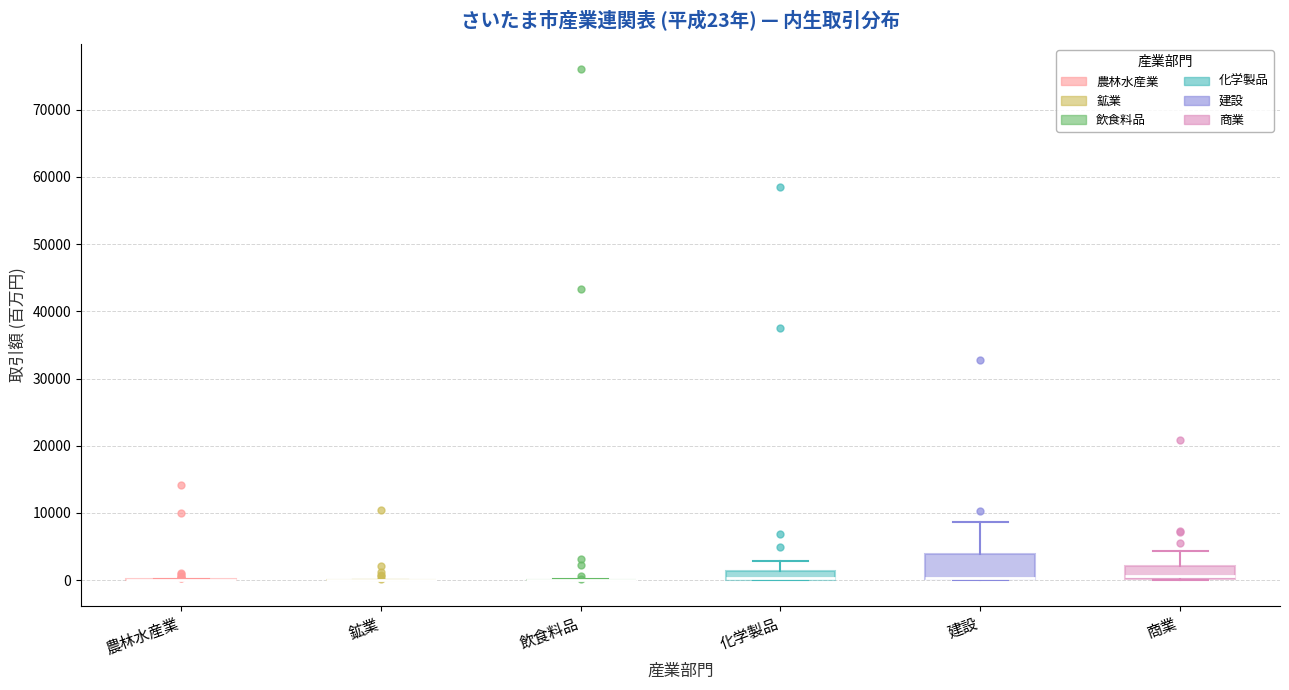

Comparing the boxes themselves (not the whiskers), which one is the tallest?

建設